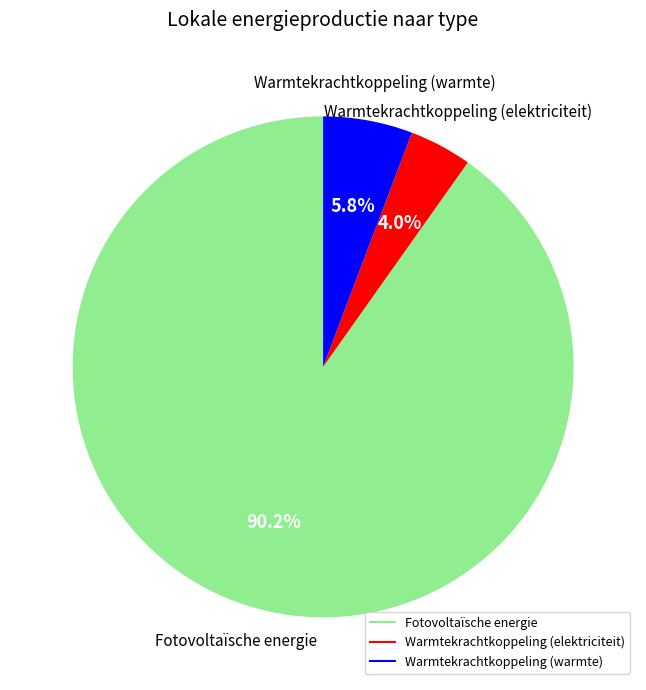

Do Warmtekrachtkoppeling (warmte) and Fotovoltaïsche energie together represent more than half of the pie?

Yes